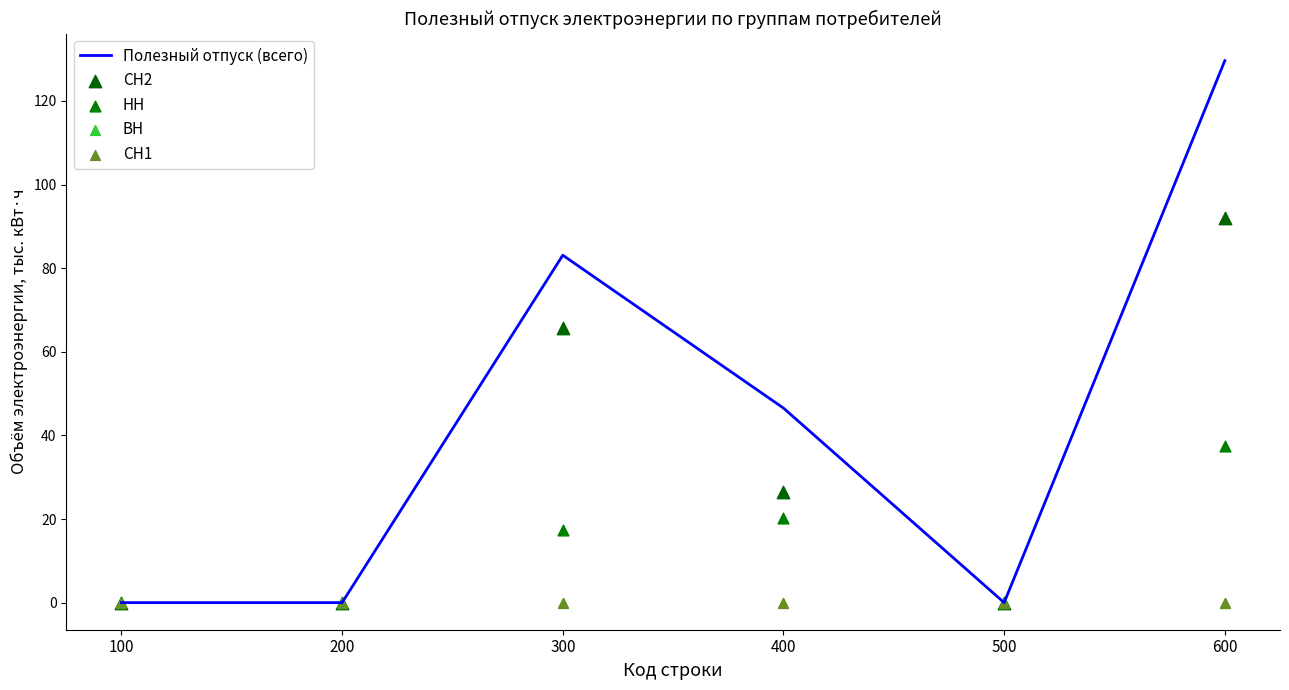

Which series reaches the minimum Y coordinate?

Полезный отпуск (всего)